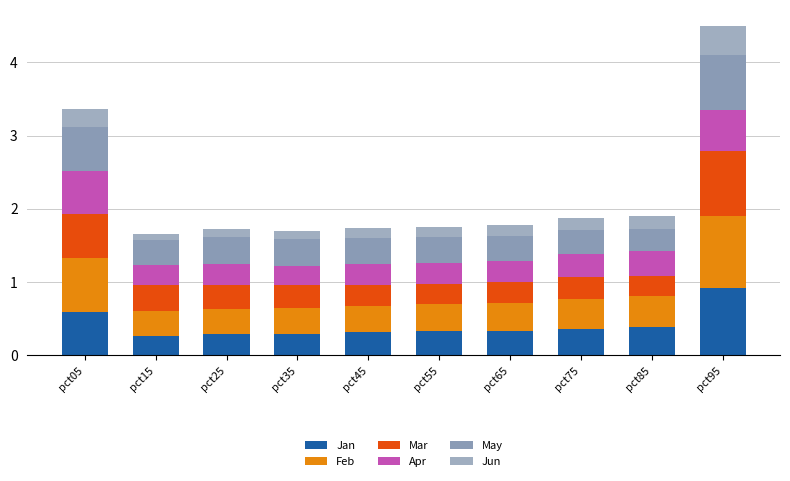

How many data points does each series have?

10